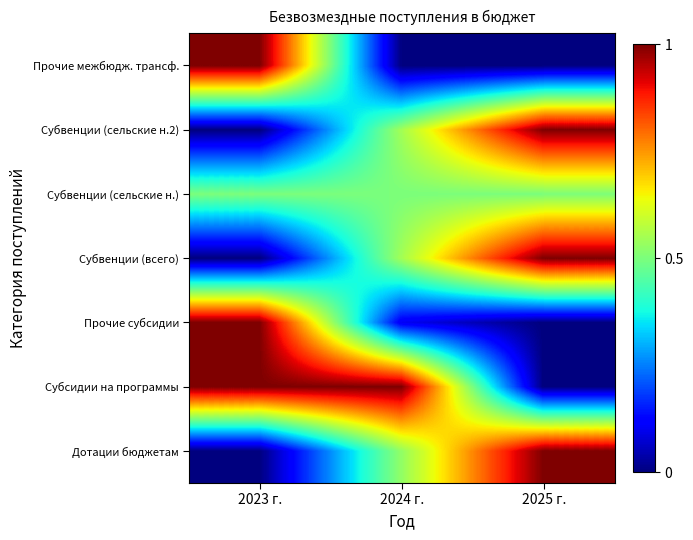

Reading right to left, what are all the values shown in this chart?

Дотации бюджетам: 2025 г.=1.0	2024 г.=0.5	2023 г.=0.0
Субсидии на программы: 2025 г.=0.0	2024 г.=1.0	2023 г.=1.0
Прочие субсидии: 2025 г.=0.0	2024 г.=0.1	2023 г.=1.0
Субвенции (всего): 2025 г.=1.0	2024 г.=0.5	2023 г.=0.0
Субвенции (сельские н.): 2025 г.=0.5	2024 г.=0.5	2023 г.=0.5
Субвенции (сельские н.2): 2025 г.=1.0	2024 г.=0.5	2023 г.=0.0
Прочие межбюдж. трансф.: 2025 г.=0.0	2024 г.=0.0	2023 г.=1.0